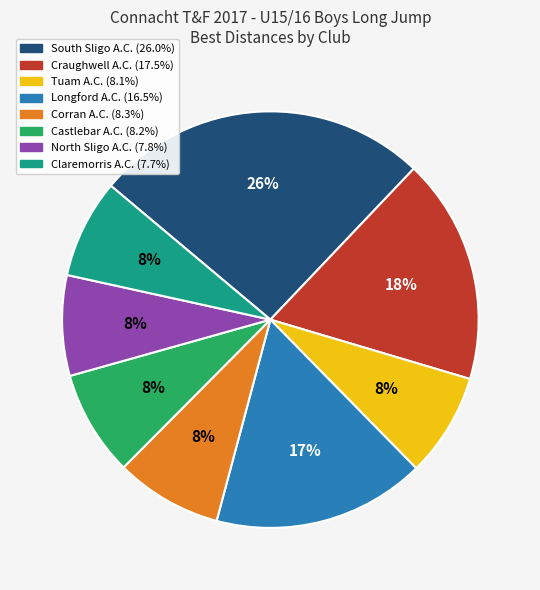

To the nearest percent, what is the difference between the largest and smallest slice percentages?

18%